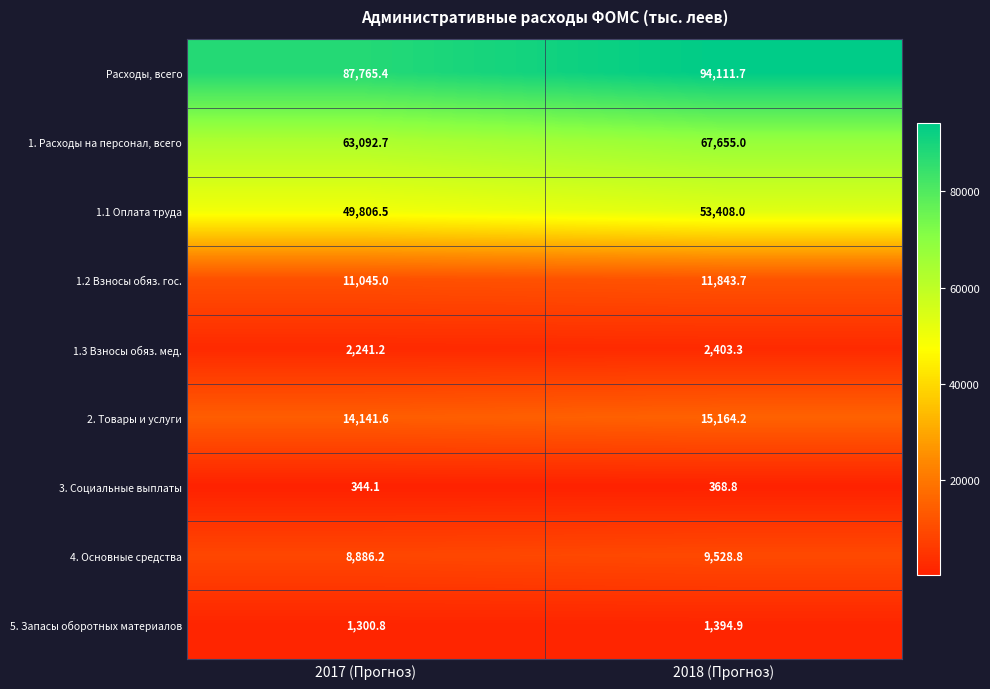

Which series has the widest spread of values?

Расходы, всего